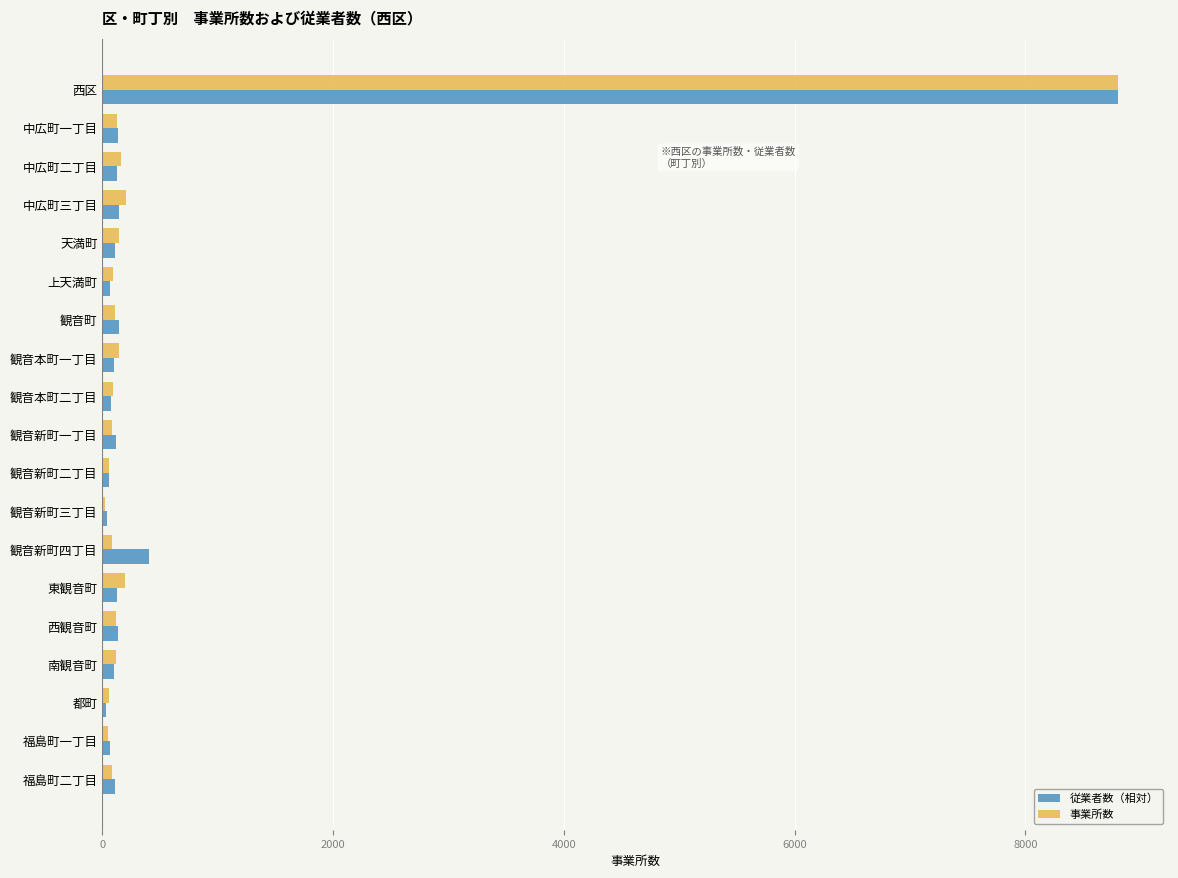

Which category has the highest value across all series?

西区